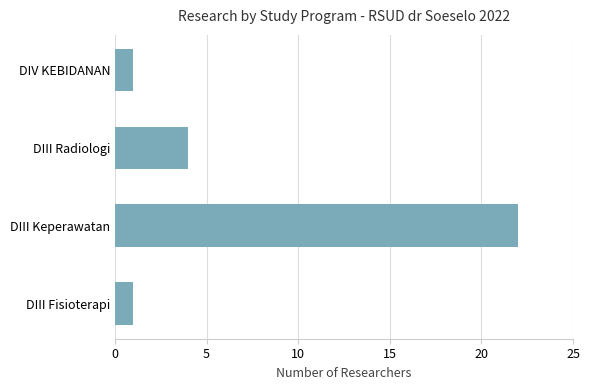

How many categories are shown in the chart?

4